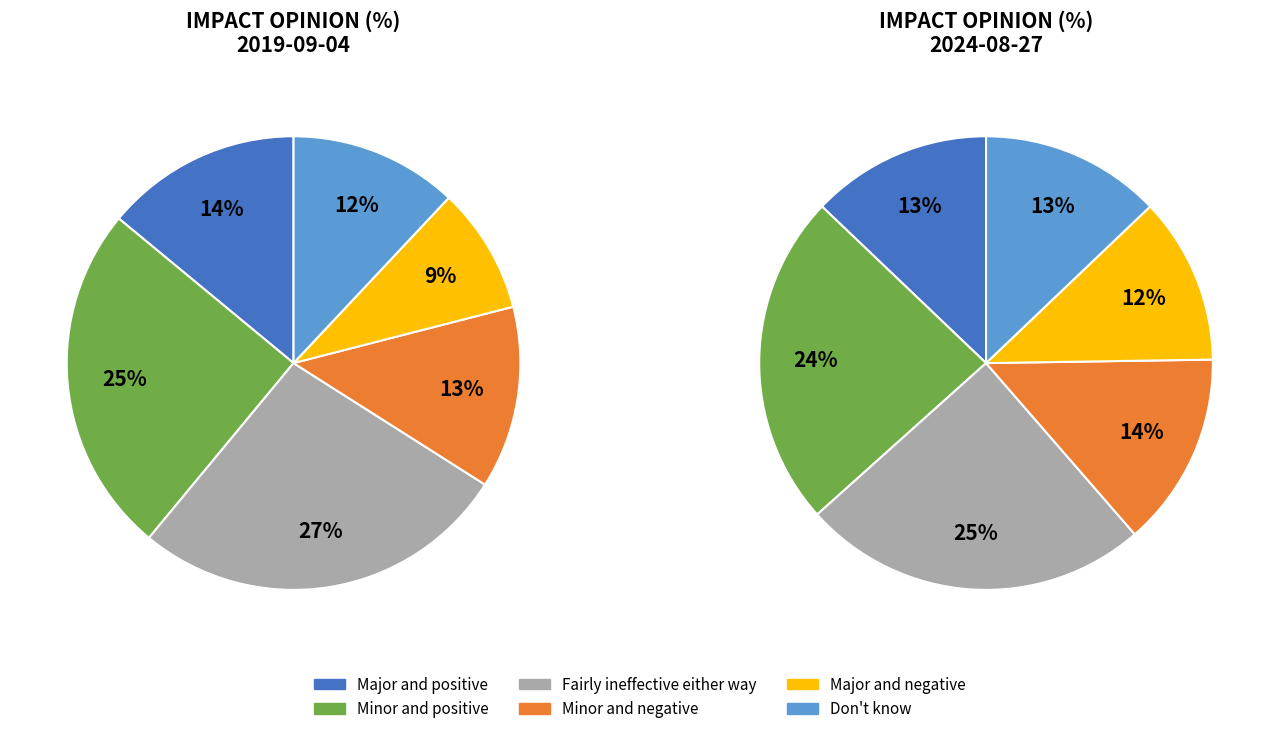

Does Minor and negative account for over 50% of the chart?

No